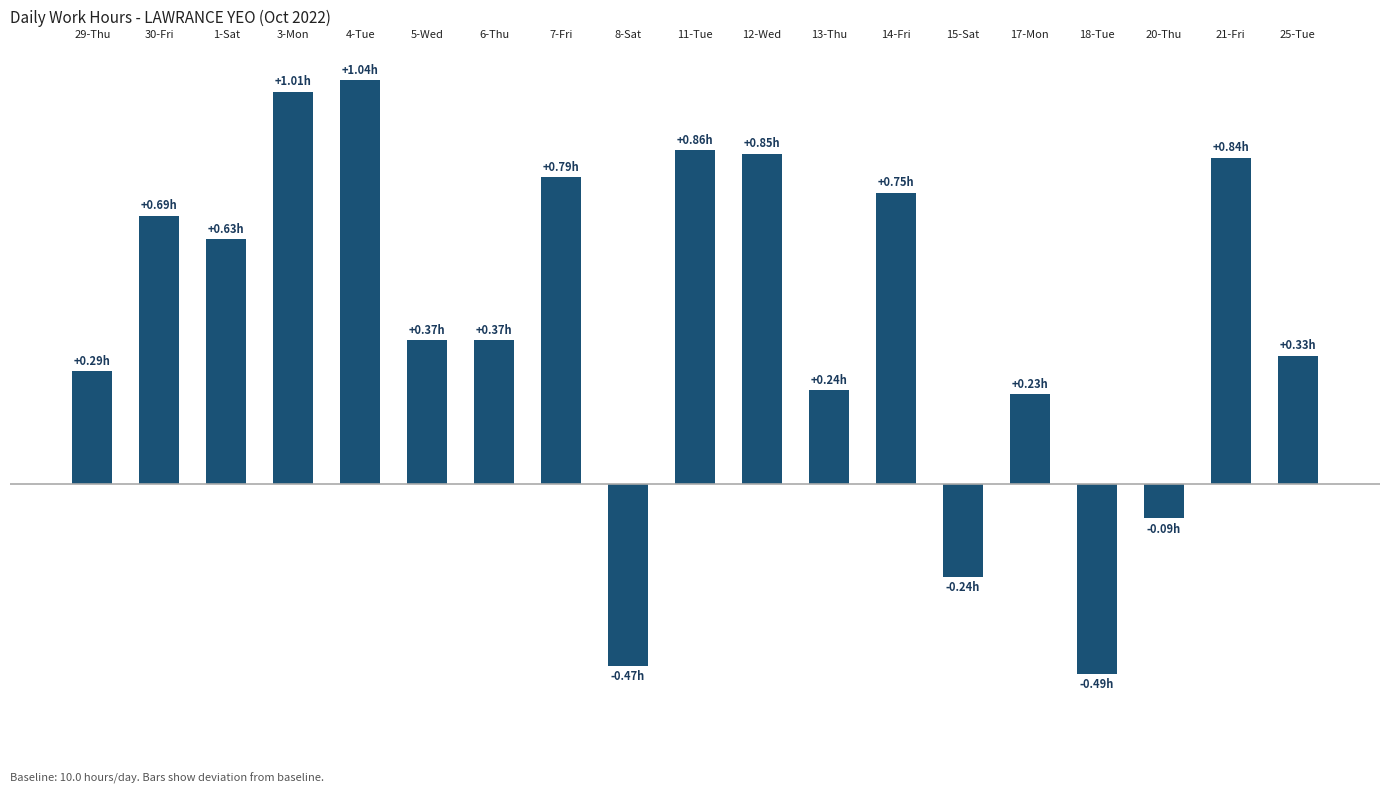

Does the chart contain any negative values?

Yes